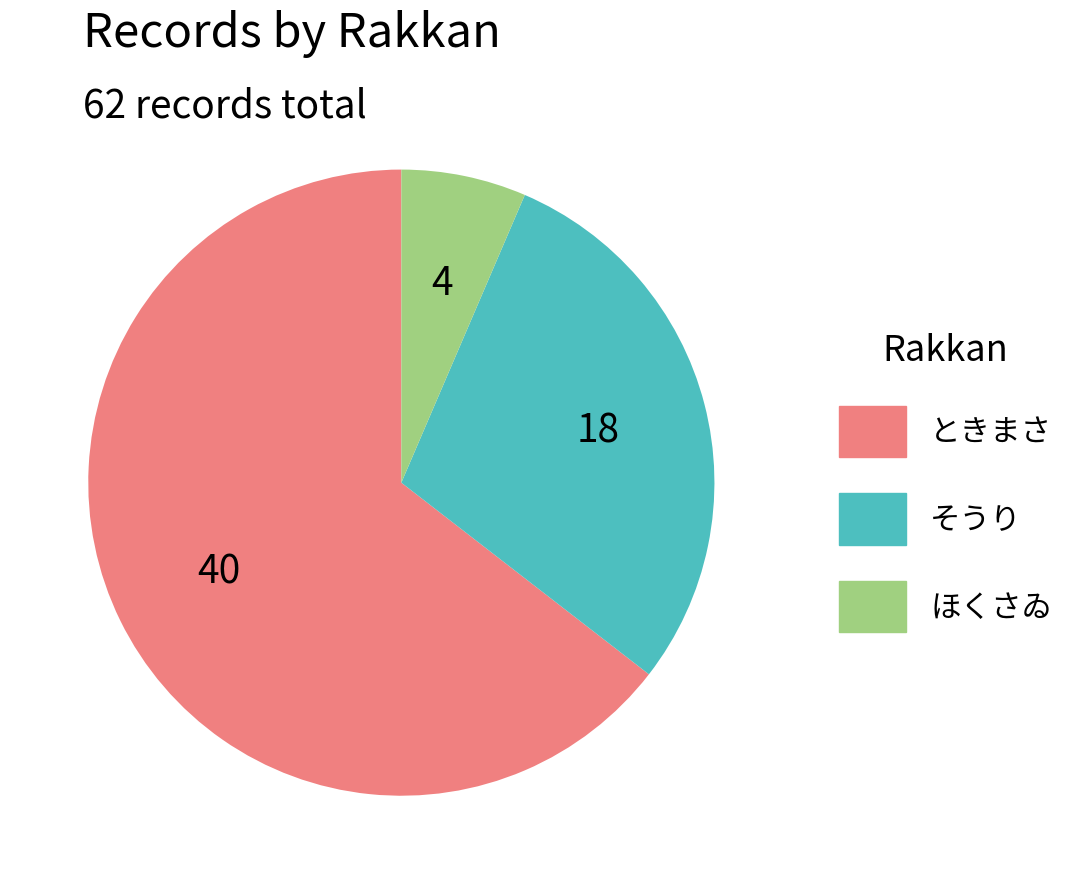

The そうり slice represents 29% of the pie. True or false?

True